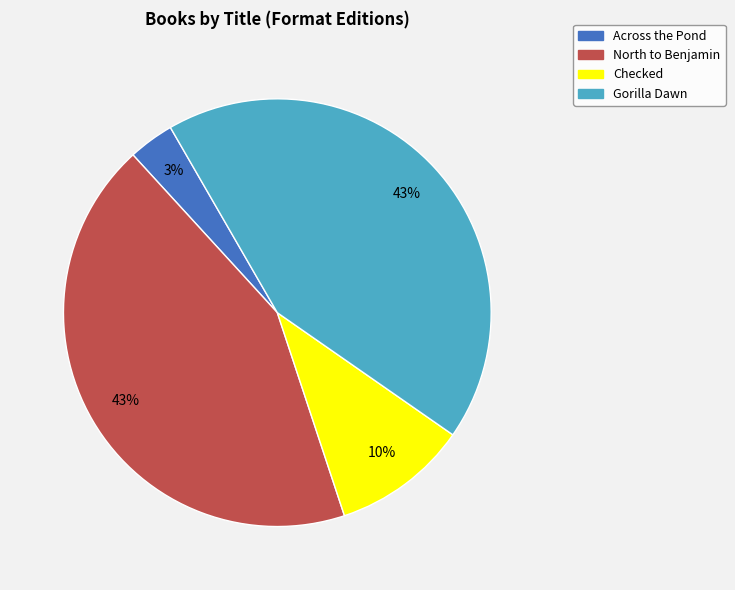

Combined, do North to Benjamin and Across the Pond account for over 50%?

No